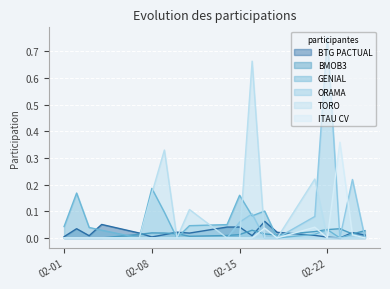

What is the sum of all ORAMA values?

1.2